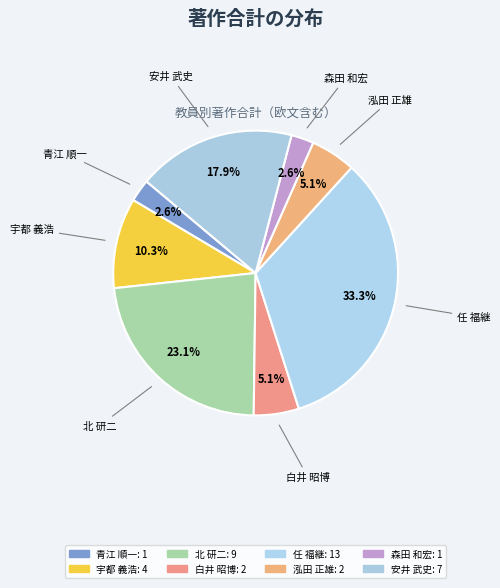

What is the largest slice in the pie chart?

任 福継